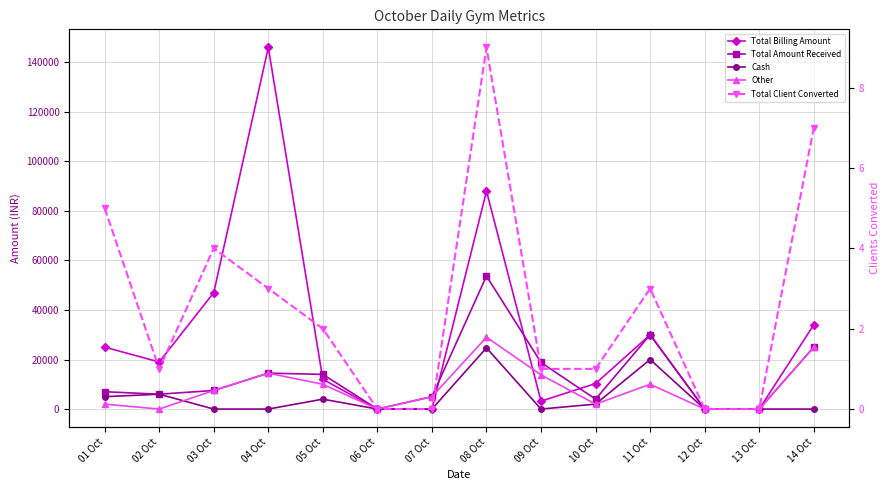

At which label does Total Billing Amount reach its peak?

04 Oct